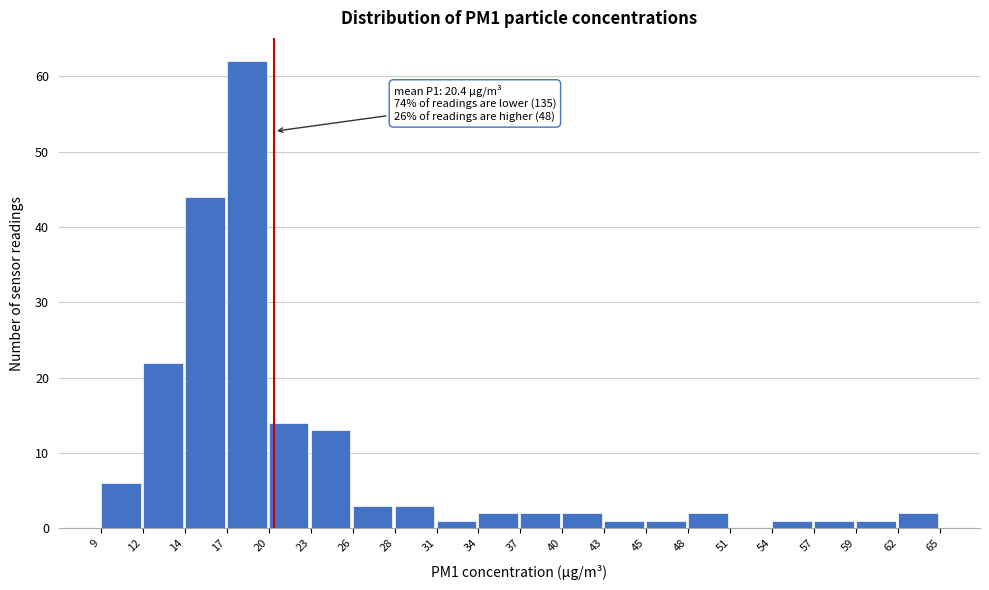

Over which range of the x-axis is the bar tallest?

17 to 20